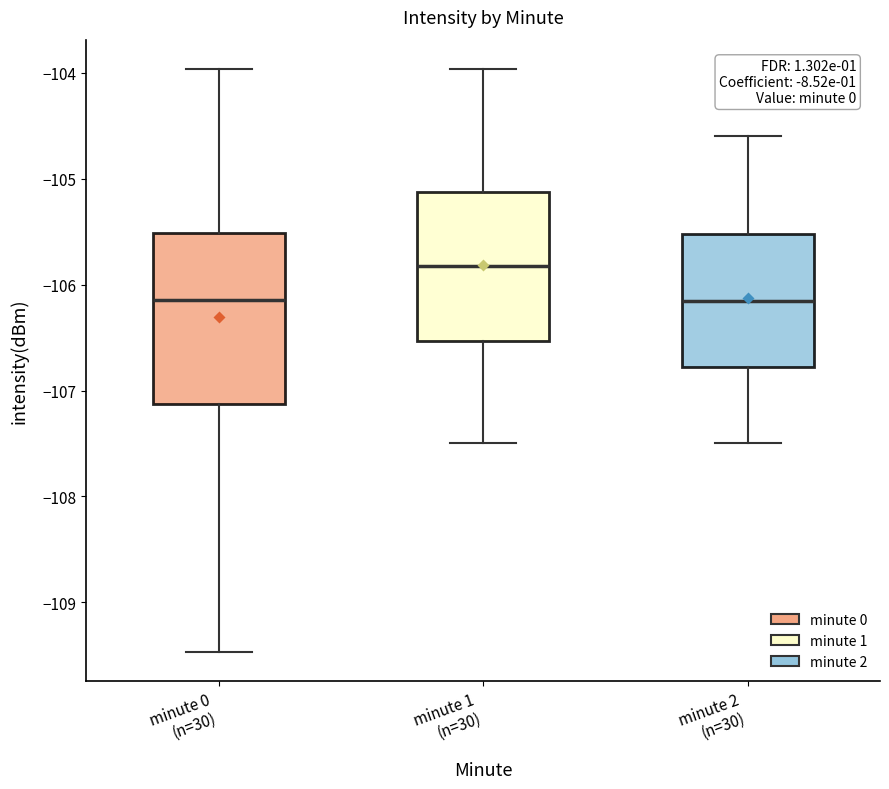

Comparing the boxes themselves (not the whiskers), which one is the tallest?

minute 0 (n=30)